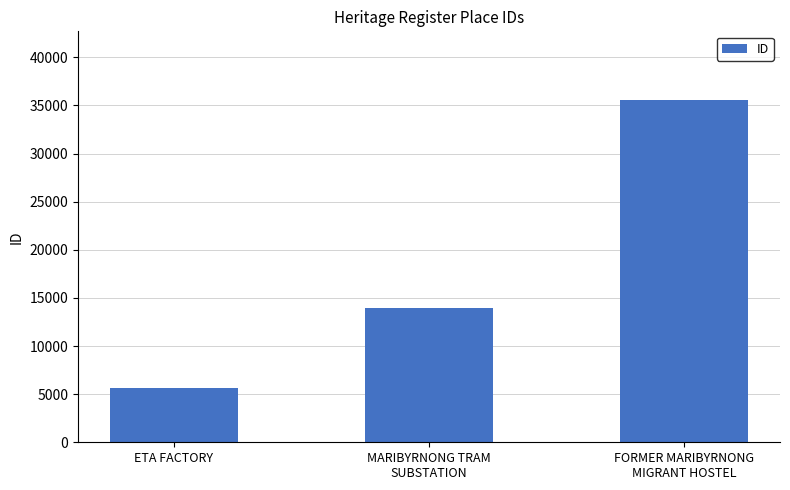

The chart shows a value of 2808 at ETA FACTORY. True or false?

False